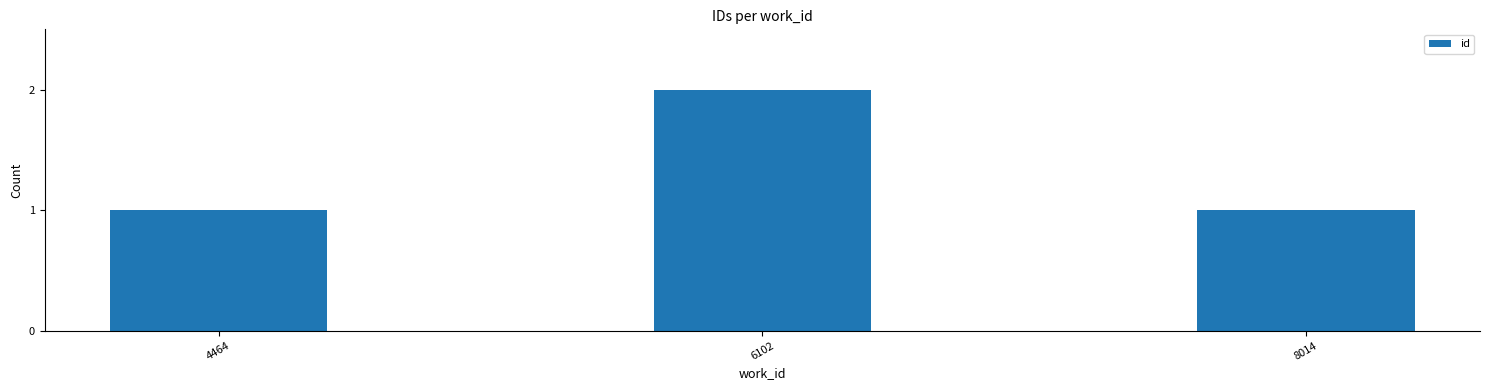

How many data points does each series have?

3